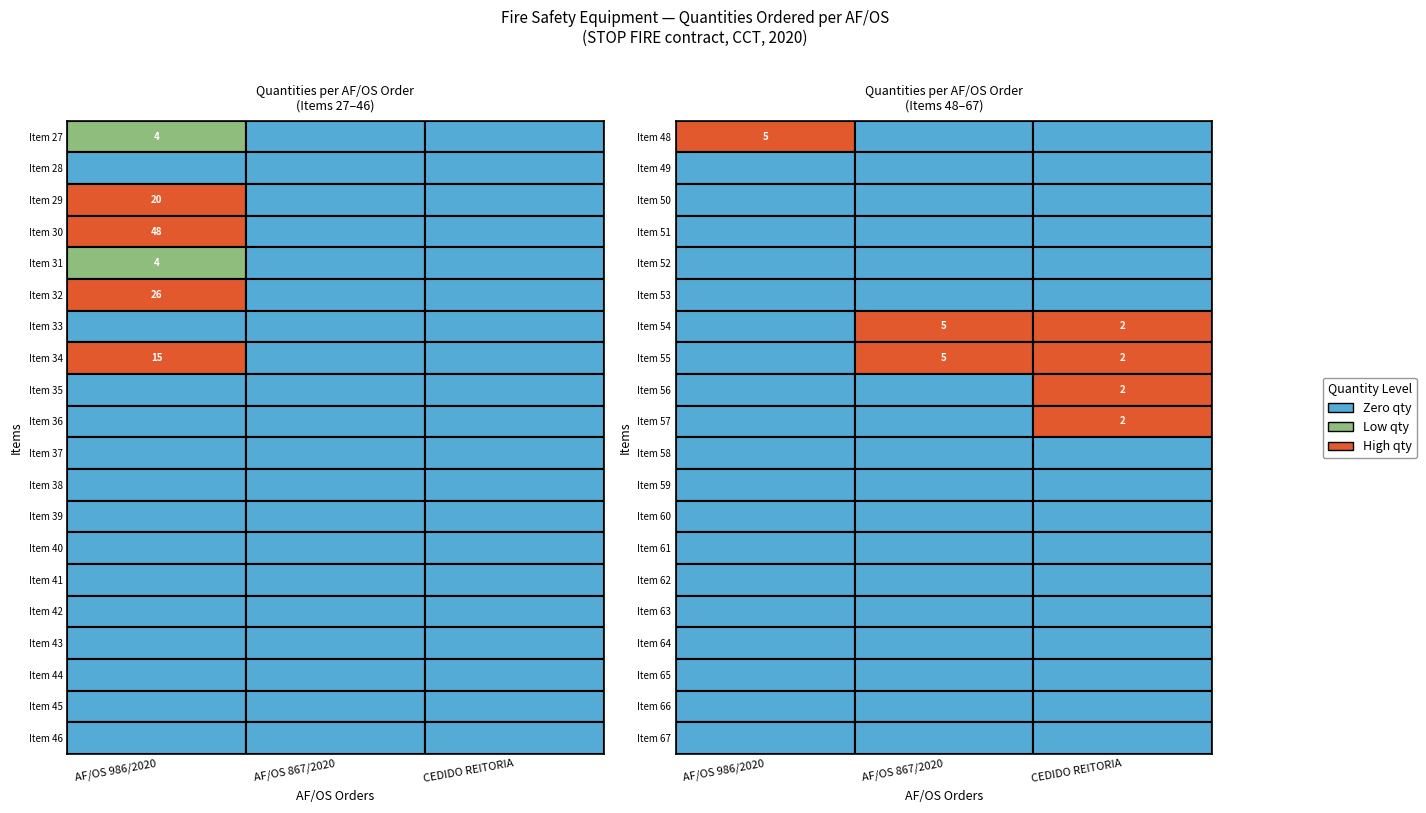

Is the value of 28 at CEDIDO REITORIA greater than the value of 44 at AF/OS 986/2020?

No